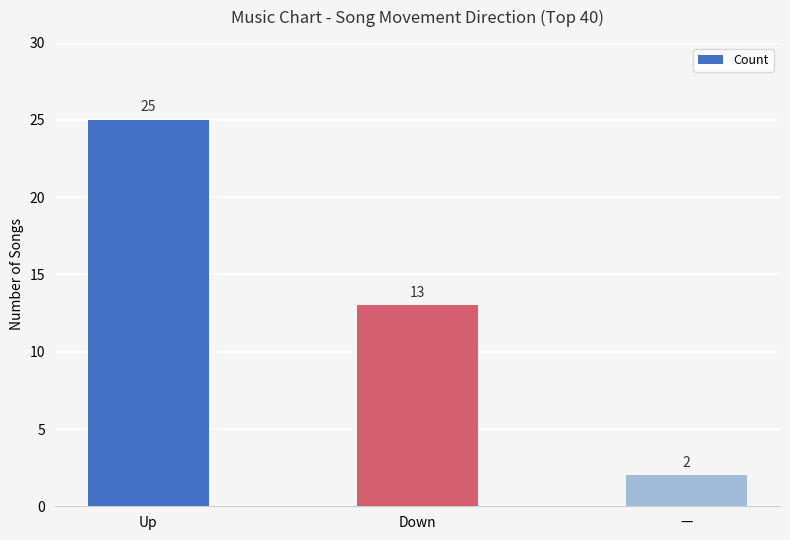

What is the ratio of the value at — to the value at Down?

0.2